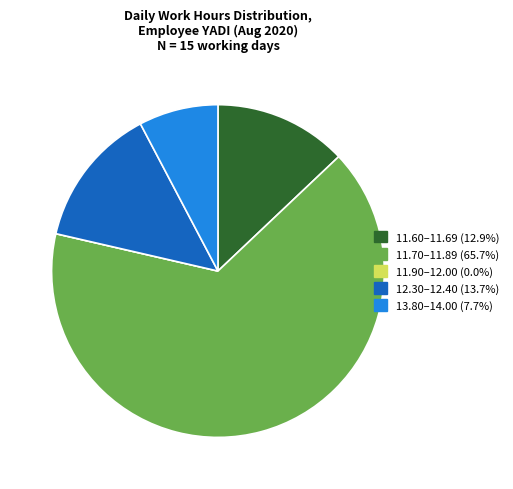

Is there any slice that represents more than half of the pie?

Yes